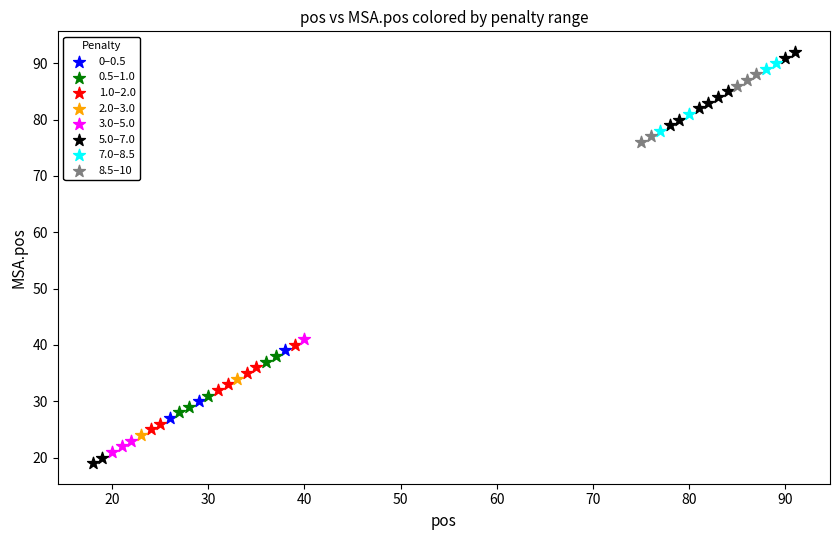

Which series reaches the maximum Y coordinate?

5.0–7.0